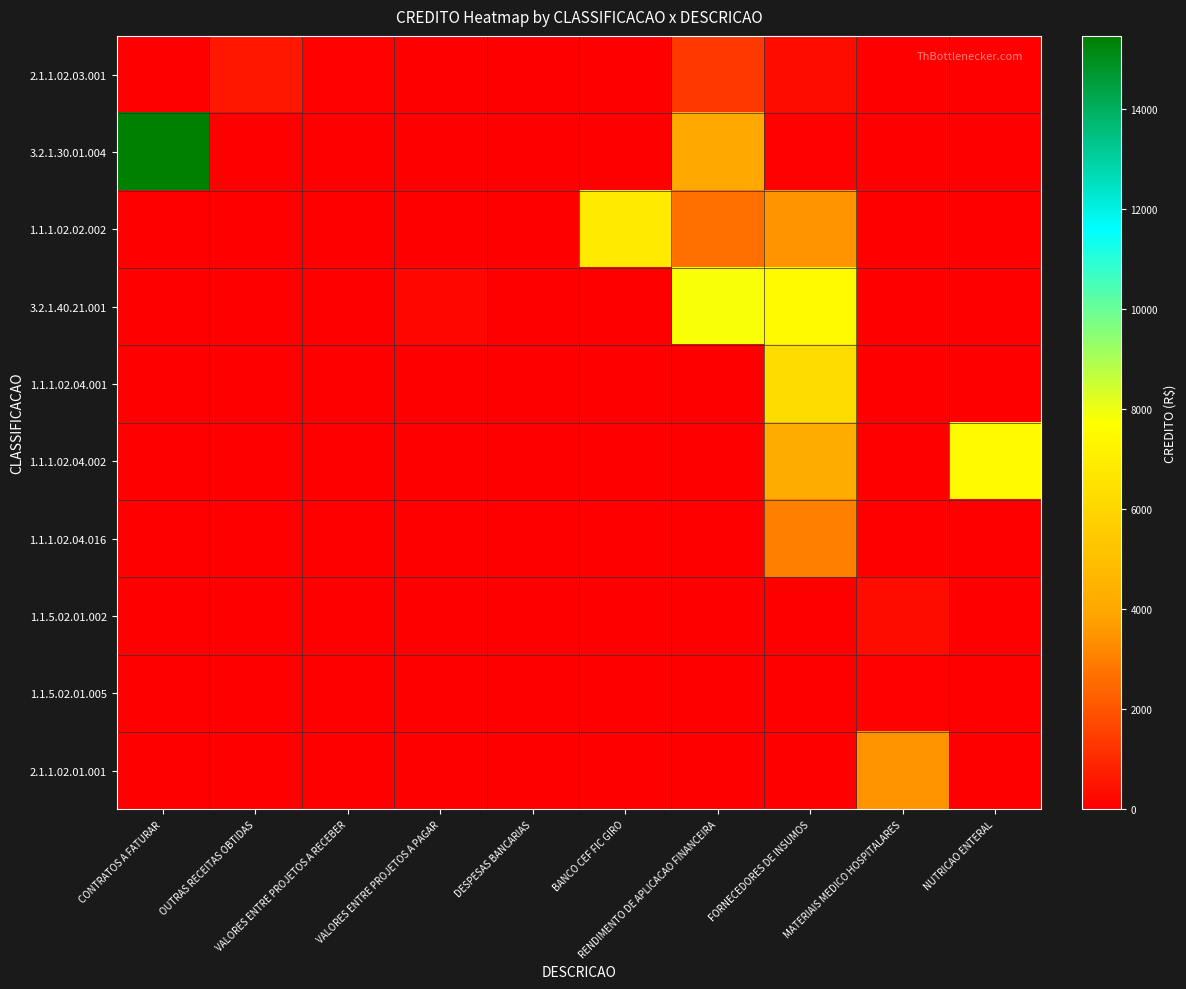

Reading left to right, transcribe all the data shown in this chart.

2.1.1.02.03.001: CONTRATOS A FATURAR=0.0	OUTRAS RECEITAS OBTIDAS=558.0	VALORES ENTRE PROJETOS A RECEBER=70.3	VALORES ENTRE PROJETOS A PAGAR=0.0	DESPESAS BANCARIAS=0.0	BANCO CEF FIC GIRO=0.0	RENDIMENTO DE APLICACAO FINANCEIRA=1347.5	FORNECEDORES DE INSUMOS=356.2	MATERIAIS MEDICO HOSPITALARES=0.0	NUTRICAO ENTERAL=0.0
3.2.1.30.01.004: CONTRATOS A FATURAR=15455.2	OUTRAS RECEITAS OBTIDAS=0.0	VALORES ENTRE PROJETOS A RECEBER=58.7	VALORES ENTRE PROJETOS A PAGAR=0.0	DESPESAS BANCARIAS=0.0	BANCO CEF FIC GIRO=0.0	RENDIMENTO DE APLICACAO FINANCEIRA=4058.0	FORNECEDORES DE INSUMOS=70.0	MATERIAIS MEDICO HOSPITALARES=0.0	NUTRICAO ENTERAL=0.0
1.1.1.02.02.002: CONTRATOS A FATURAR=0.0	OUTRAS RECEITAS OBTIDAS=0.0	VALORES ENTRE PROJETOS A RECEBER=0.0	VALORES ENTRE PROJETOS A PAGAR=0.0	DESPESAS BANCARIAS=3.5	BANCO CEF FIC GIRO=6849.1	RENDIMENTO DE APLICACAO FINANCEIRA=2598.6	FORNECEDORES DE INSUMOS=3500.0	MATERIAIS MEDICO HOSPITALARES=0.0	NUTRICAO ENTERAL=0.0
3.2.1.40.21.001: CONTRATOS A FATURAR=0.0	OUTRAS RECEITAS OBTIDAS=0.0	VALORES ENTRE PROJETOS A RECEBER=0.0	VALORES ENTRE PROJETOS A PAGAR=199.7	DESPESAS BANCARIAS=1.0	BANCO CEF FIC GIRO=0.0	RENDIMENTO DE APLICACAO FINANCEIRA=7826.1	FORNECEDORES DE INSUMOS=7517.8	MATERIAIS MEDICO HOSPITALARES=0.0	NUTRICAO ENTERAL=0.0
1.1.1.02.04.001: CONTRATOS A FATURAR=0.0	OUTRAS RECEITAS OBTIDAS=0.0	VALORES ENTRE PROJETOS A RECEBER=0.0	VALORES ENTRE PROJETOS A PAGAR=0.0	DESPESAS BANCARIAS=1.2	BANCO CEF FIC GIRO=0.0	RENDIMENTO DE APLICACAO FINANCEIRA=0.0	FORNECEDORES DE INSUMOS=6222.6	MATERIAIS MEDICO HOSPITALARES=0.0	NUTRICAO ENTERAL=0.0
1.1.1.02.04.002: CONTRATOS A FATURAR=0.0	OUTRAS RECEITAS OBTIDAS=0.0	VALORES ENTRE PROJETOS A RECEBER=0.0	VALORES ENTRE PROJETOS A PAGAR=0.0	DESPESAS BANCARIAS=0.0	BANCO CEF FIC GIRO=0.0	RENDIMENTO DE APLICACAO FINANCEIRA=0.0	FORNECEDORES DE INSUMOS=4146.0	MATERIAIS MEDICO HOSPITALARES=0.0	NUTRICAO ENTERAL=7517.8
1.1.1.02.04.016: CONTRATOS A FATURAR=0.0	OUTRAS RECEITAS OBTIDAS=0.0	VALORES ENTRE PROJETOS A RECEBER=0.0	VALORES ENTRE PROJETOS A PAGAR=0.0	DESPESAS BANCARIAS=0.0	BANCO CEF FIC GIRO=0.0	RENDIMENTO DE APLICACAO FINANCEIRA=0.0	FORNECEDORES DE INSUMOS=2990.0	MATERIAIS MEDICO HOSPITALARES=0.0	NUTRICAO ENTERAL=0.0
1.1.5.02.01.002: CONTRATOS A FATURAR=0.0	OUTRAS RECEITAS OBTIDAS=0.0	VALORES ENTRE PROJETOS A RECEBER=0.0	VALORES ENTRE PROJETOS A PAGAR=0.0	DESPESAS BANCARIAS=0.0	BANCO CEF FIC GIRO=0.0	RENDIMENTO DE APLICACAO FINANCEIRA=0.0	FORNECEDORES DE INSUMOS=0.0	MATERIAIS MEDICO HOSPITALARES=356.2	NUTRICAO ENTERAL=0.0
1.1.5.02.01.005: CONTRATOS A FATURAR=0.0	OUTRAS RECEITAS OBTIDAS=0.0	VALORES ENTRE PROJETOS A RECEBER=0.0	VALORES ENTRE PROJETOS A PAGAR=0.0	DESPESAS BANCARIAS=0.0	BANCO CEF FIC GIRO=0.0	RENDIMENTO DE APLICACAO FINANCEIRA=0.0	FORNECEDORES DE INSUMOS=0.0	MATERIAIS MEDICO HOSPITALARES=70.0	NUTRICAO ENTERAL=0.0
2.1.1.02.01.001: CONTRATOS A FATURAR=0.0	OUTRAS RECEITAS OBTIDAS=0.0	VALORES ENTRE PROJETOS A RECEBER=0.0	VALORES ENTRE PROJETOS A PAGAR=0.0	DESPESAS BANCARIAS=0.0	BANCO CEF FIC GIRO=0.0	RENDIMENTO DE APLICACAO FINANCEIRA=0.0	FORNECEDORES DE INSUMOS=0.0	MATERIAIS MEDICO HOSPITALARES=3500.0	NUTRICAO ENTERAL=0.0